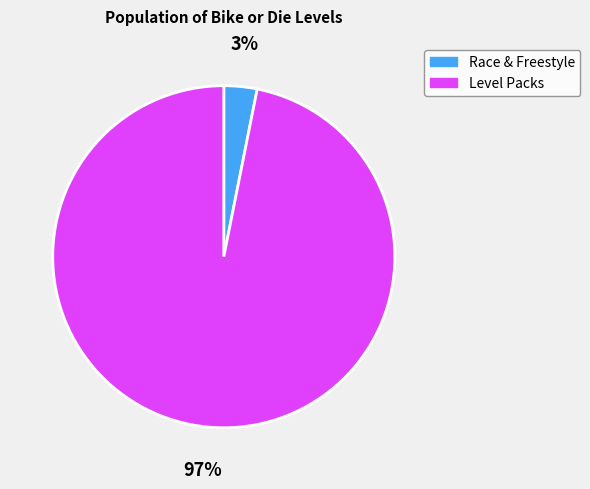

Does any single category account for the majority?

Yes